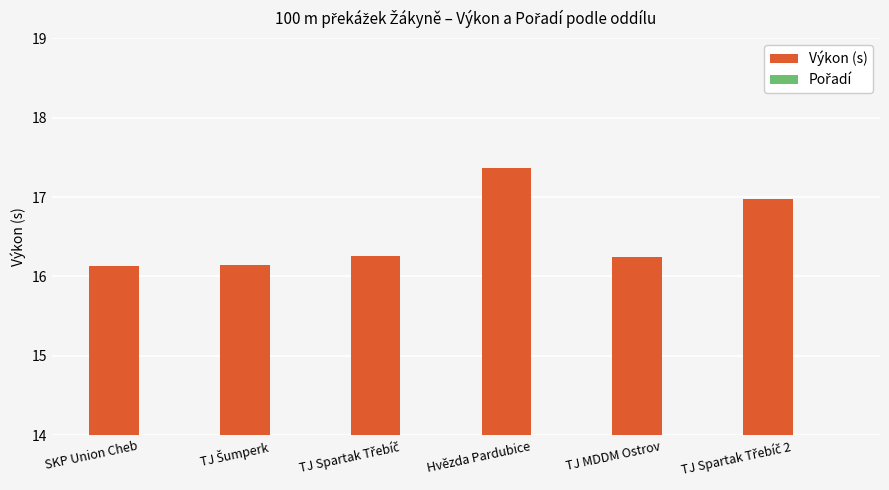

Which series has the largest range (max minus min)?

Pořadí